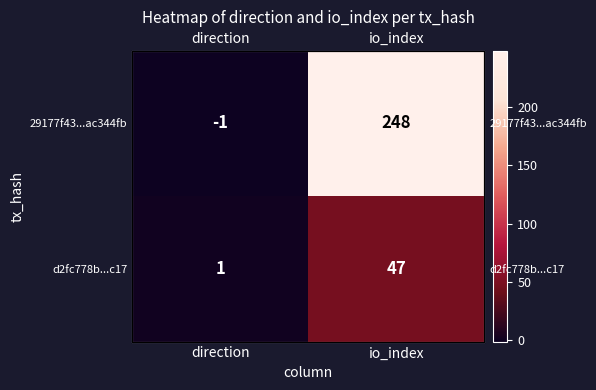

The 29177f43...ac344fb series shows -1 at direction. True or false?

True